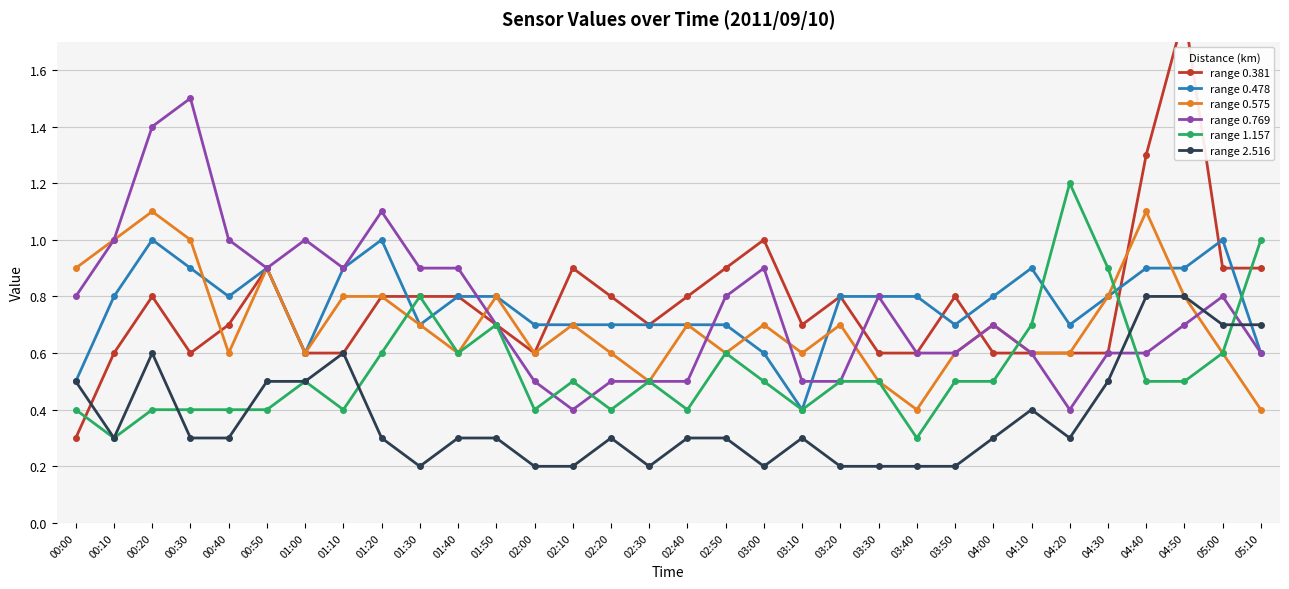

The range 0.478 series shows 0.7 at 01:30. True or false?

True